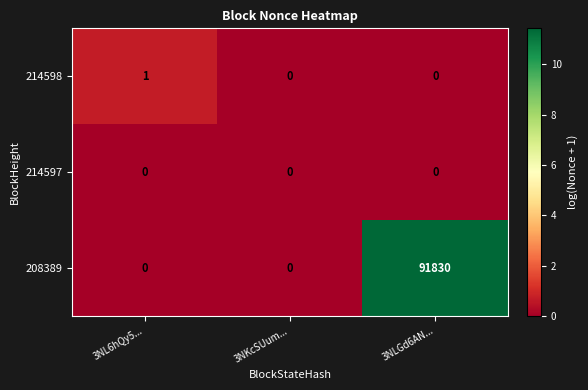

How many 208389 values are between 0 and 91830?

3